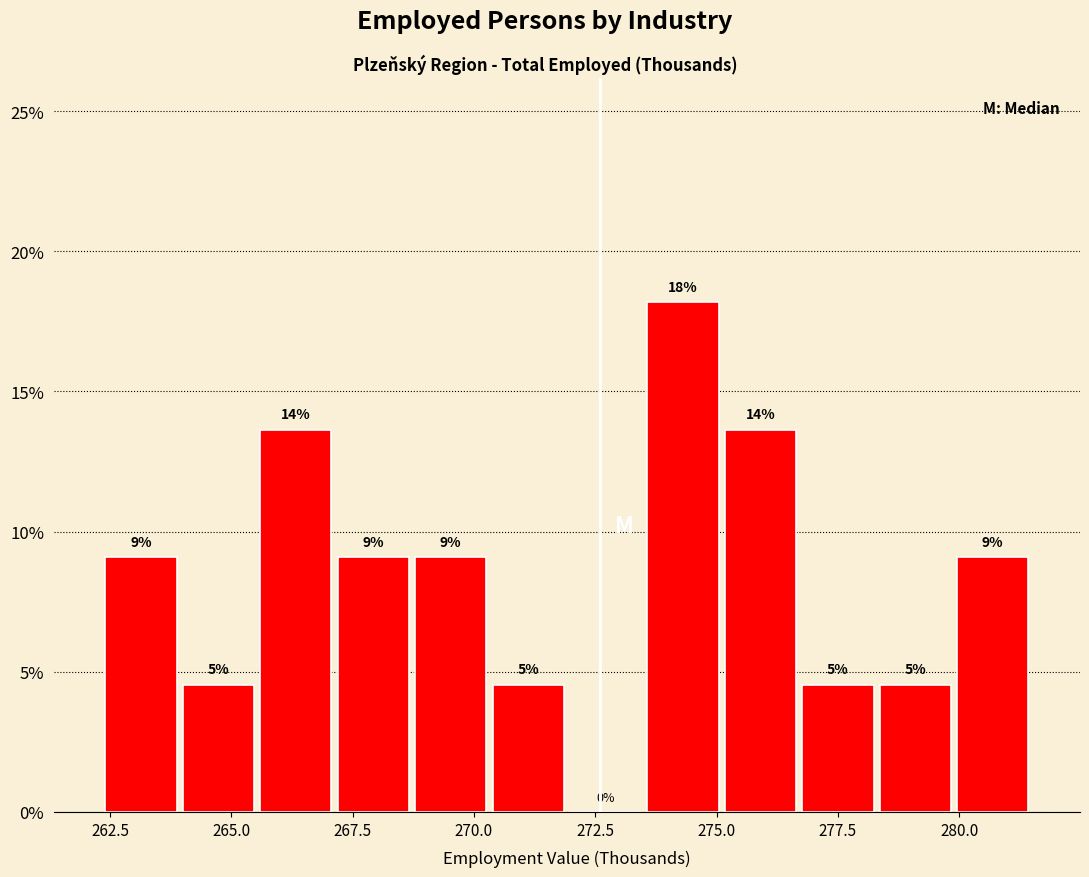

Read against the x-axis, roughly where is the centre of the tallest bar?

274.5